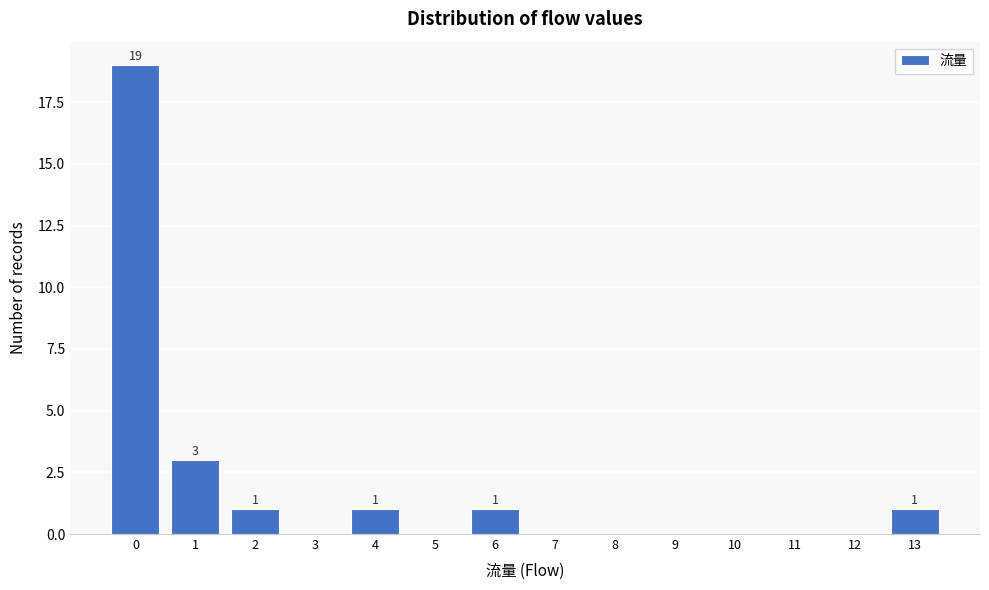

Which range on the x-axis has the tallest bar?

-0.5 to 0.5